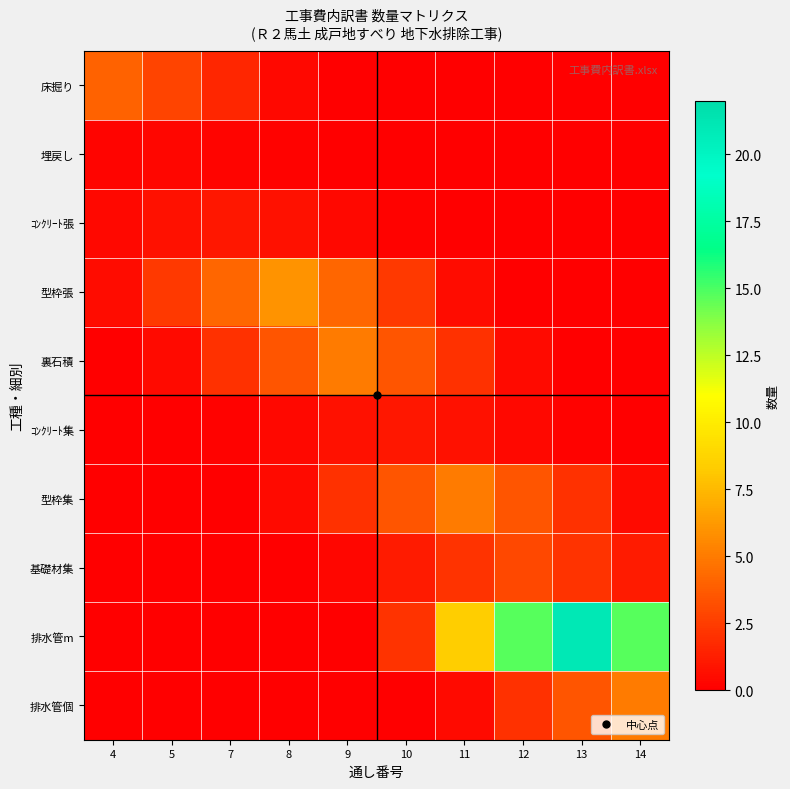

Reading right to left, what are all the values shown in this chart?

床掘り: 14=0.0	13=0.0	12=0.0	11=0.0	10=0.0	9=0.0	8=0.4	7=1.6	5=2.8	4=4.0
埋戻し: 14=0.0	13=0.0	12=0.0	11=0.0	10=0.0	9=0.0	8=0.1	7=0.2	5=0.3	4=0.2
ｺﾝｸﾘｰﾄ張: 14=0.0	13=0.0	12=0.0	11=0.0	10=0.1	9=0.4	8=0.7	7=1.0	5=0.7	4=0.4
型枠張: 14=0.0	13=0.0	12=0.0	11=0.6	10=2.4	9=4.2	8=6.0	7=4.2	5=2.4	4=0.6
裏石積: 14=0.0	13=0.0	12=0.5	11=2.0	10=3.5	9=5.0	8=3.5	7=2.0	5=0.5	4=0.0
ｺﾝｸﾘｰﾄ集: 14=0.0	13=0.1	12=0.4	11=0.7	10=1.0	9=0.7	8=0.4	7=0.1	5=0.0	4=0.0
型枠集: 14=0.5	13=2.0	12=3.5	11=5.0	10=3.5	9=2.0	8=0.5	7=0.0	5=0.0	4=0.0
基礎材集: 14=1.2	13=2.1	12=3.0	11=2.1	10=1.2	9=0.3	8=0.0	7=0.0	5=0.0	4=0.0
排水管m: 14=14.7	13=21.0	12=14.7	11=8.4	10=2.1	9=0.0	8=0.0	7=0.0	5=0.0	4=0.0
排水管個: 14=5.0	13=3.5	12=2.0	11=0.5	10=0.0	9=0.0	8=0.0	7=0.0	5=0.0	4=0.0